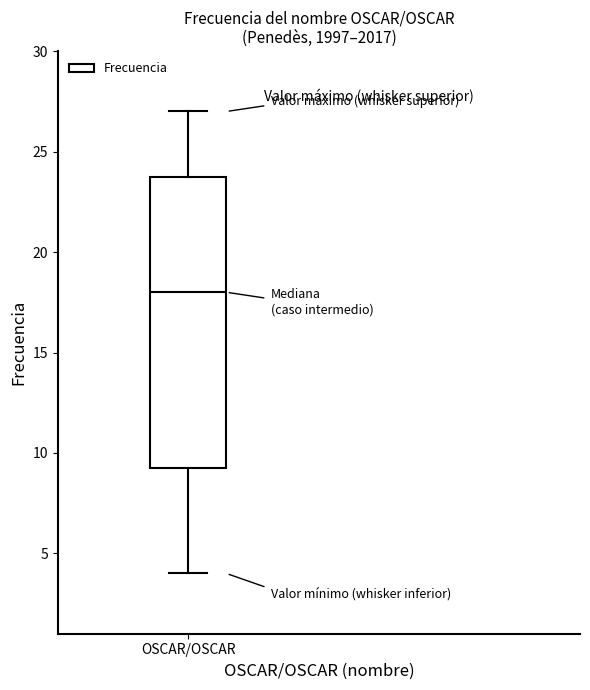

Where does the median line of the box for OSCAR/OSCAR sit on the y-axis? The values are not printed on the chart, so give them approximately, as read against the axis.

18.0